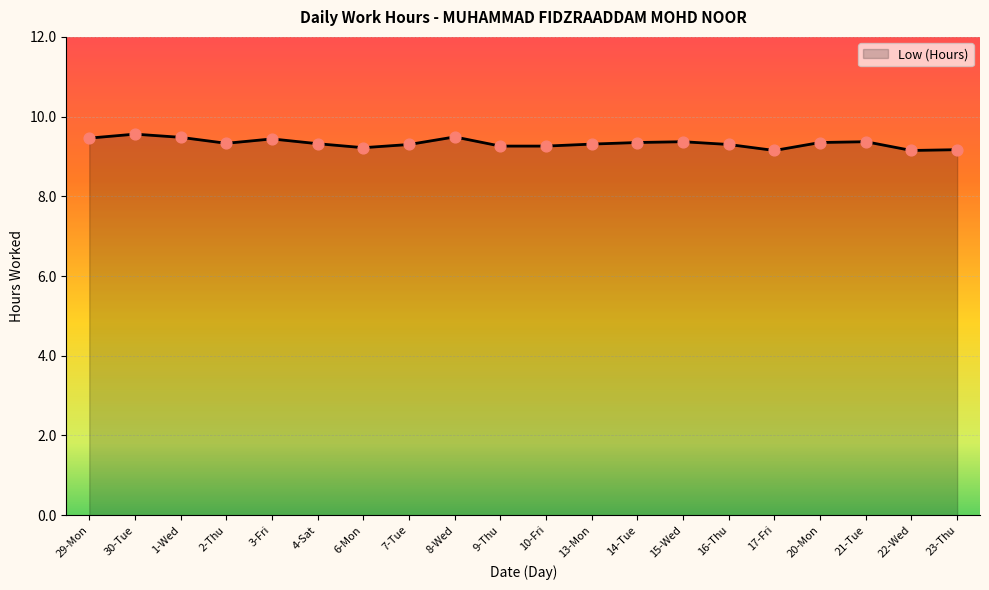

What is the ratio of the value at 10-Fri to the value at 16-Thu?

1.0